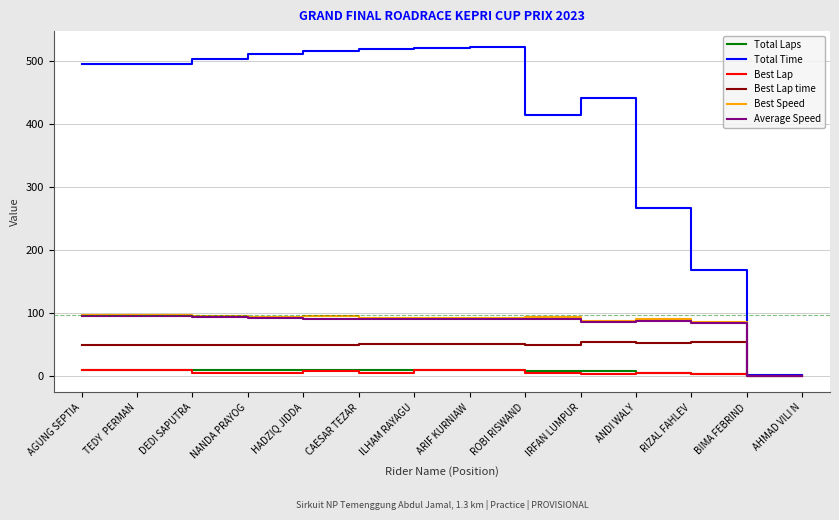

Which series has the largest total across all categories?

Total Time